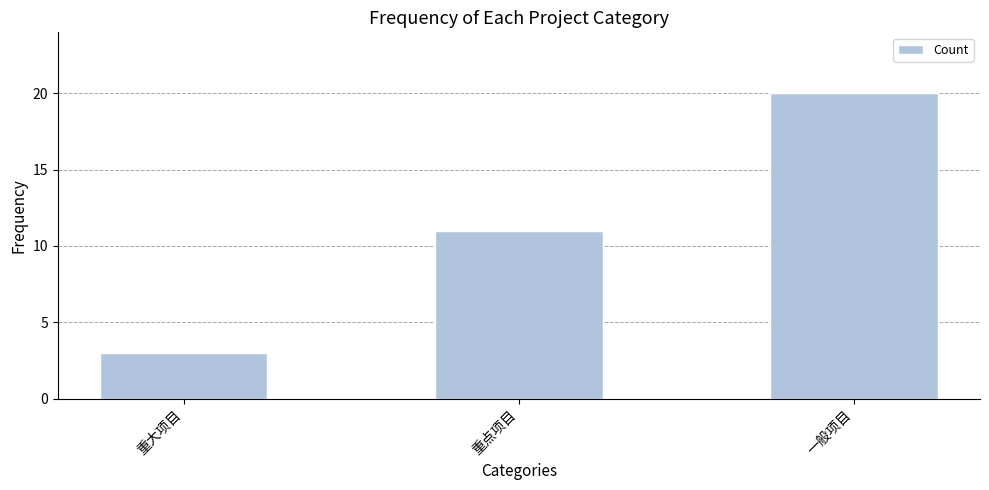

The value at 重大项目 is 4. True or false?

False